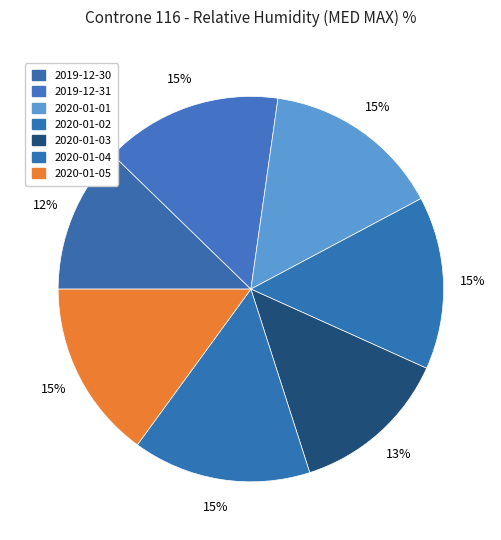

How many segments does this pie chart have?

7